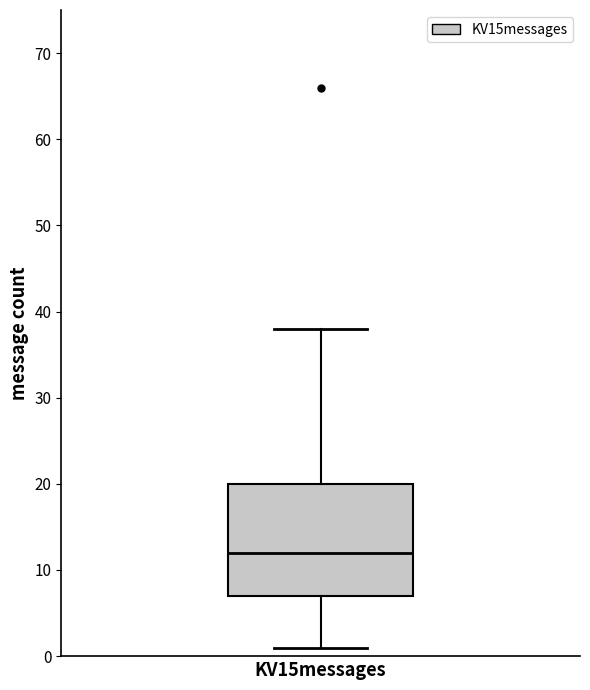

Where is the lower edge of the box for KV15messages on the y-axis? The values are not printed on the chart, so give them approximately, as read against the axis.

7